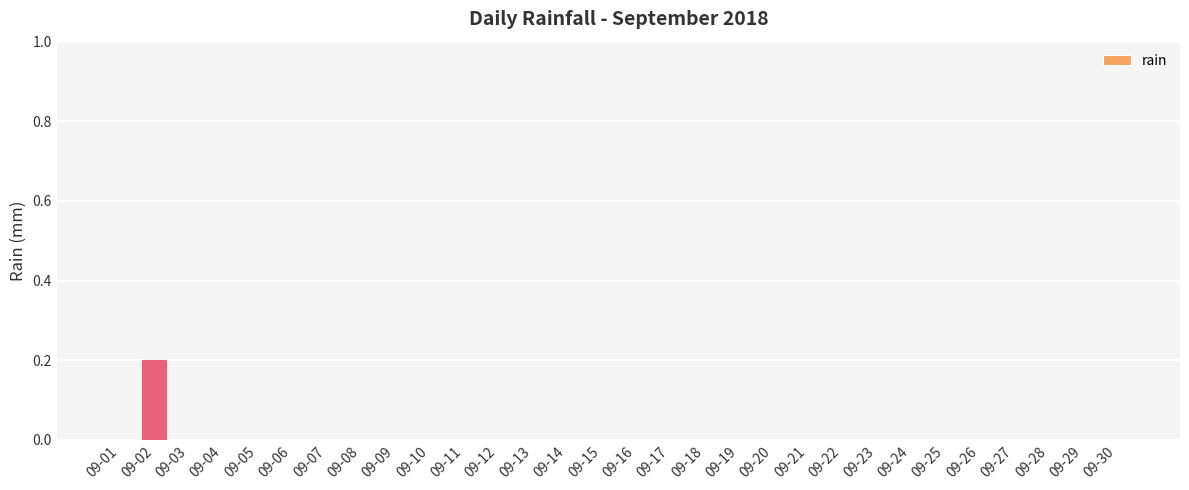

Are the bars horizontal?

No